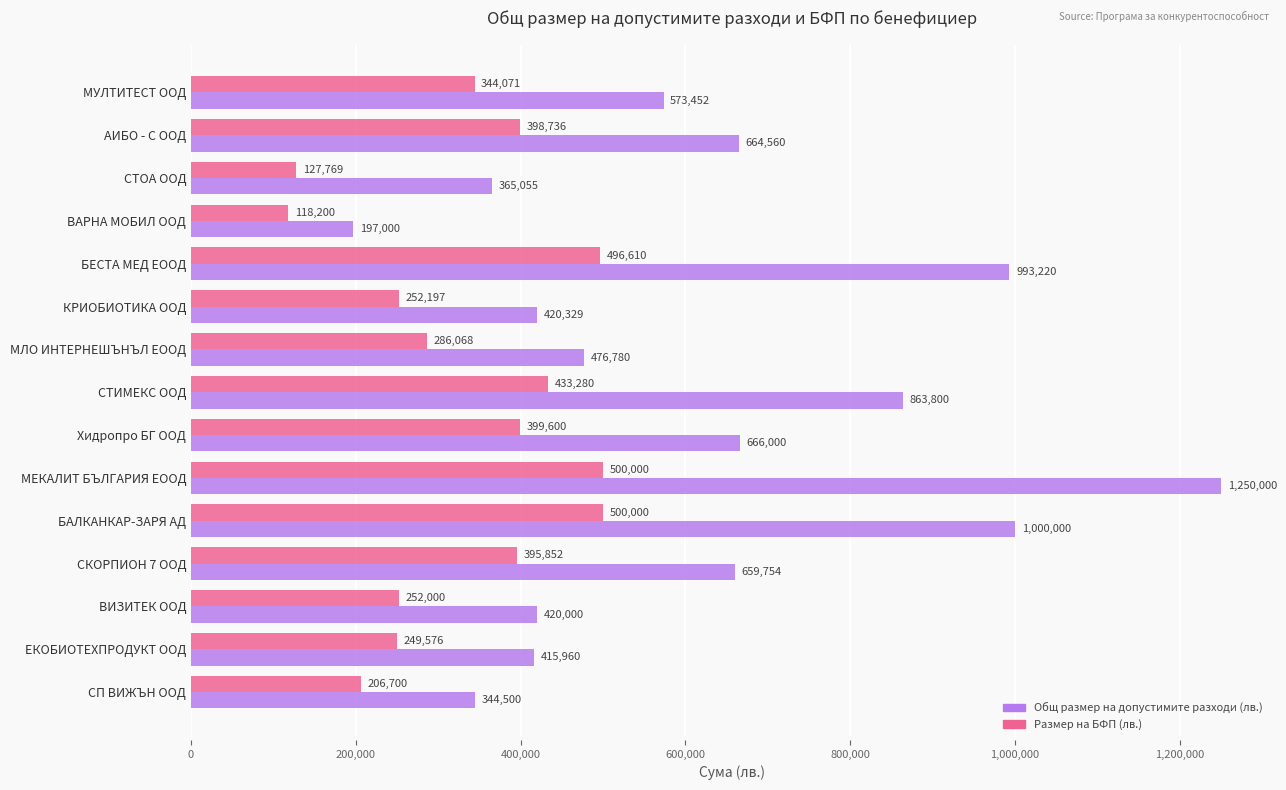

What is the minimum value shown in the chart?

118200.0